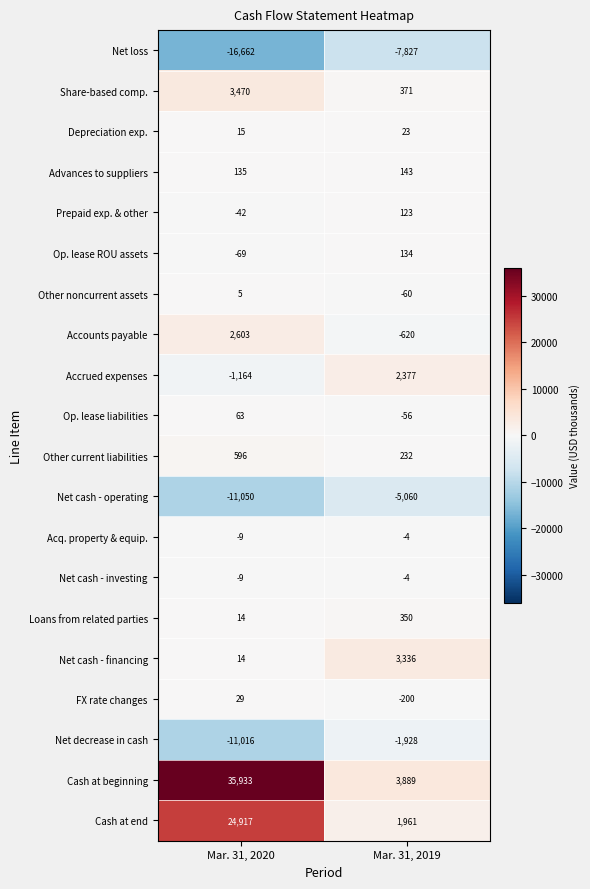

What is the spread (max minus min) of values at Mar. 31, 2019?

11716